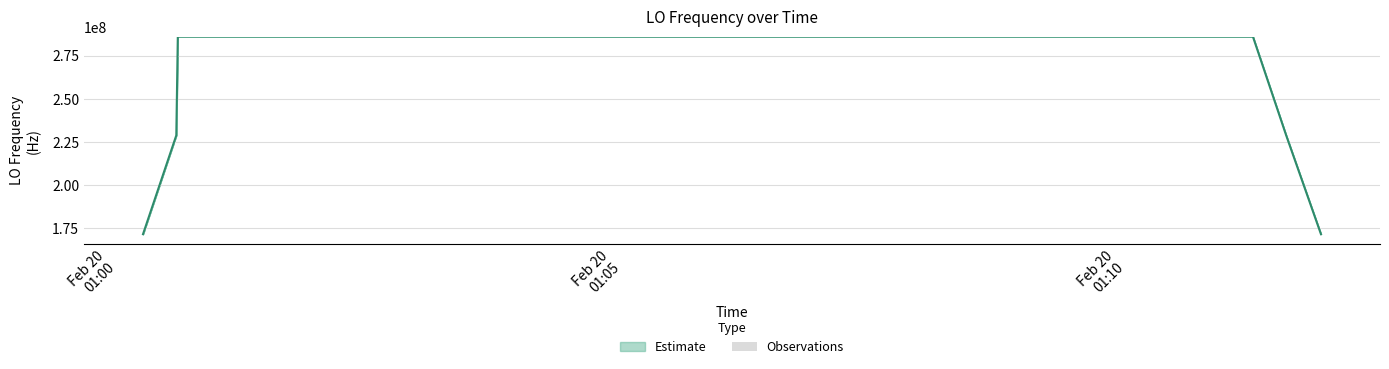

What position from the left is Feb 20
01:05?

2